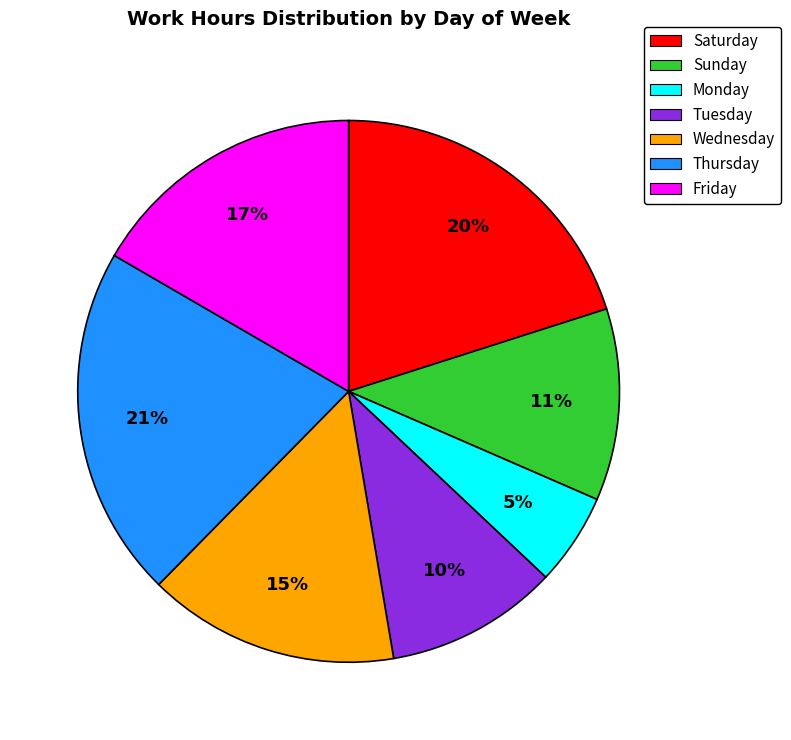

What is the largest slice in the pie chart?

Thursday